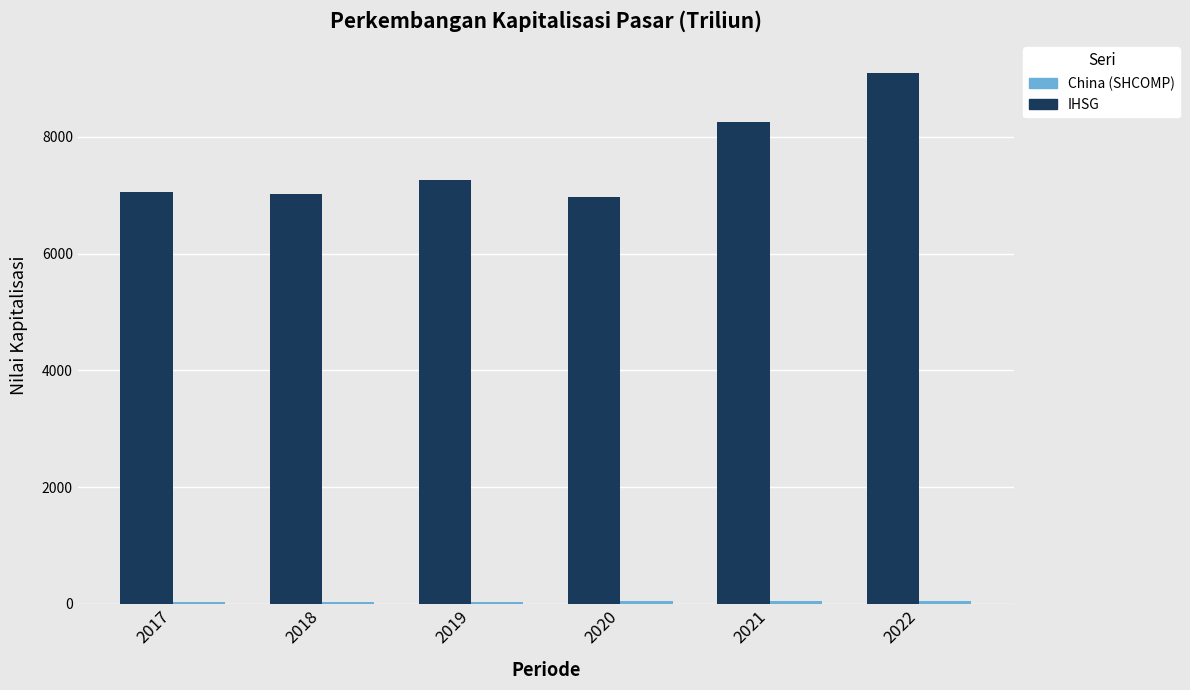

At which category is the sum across all series the highest?

2022